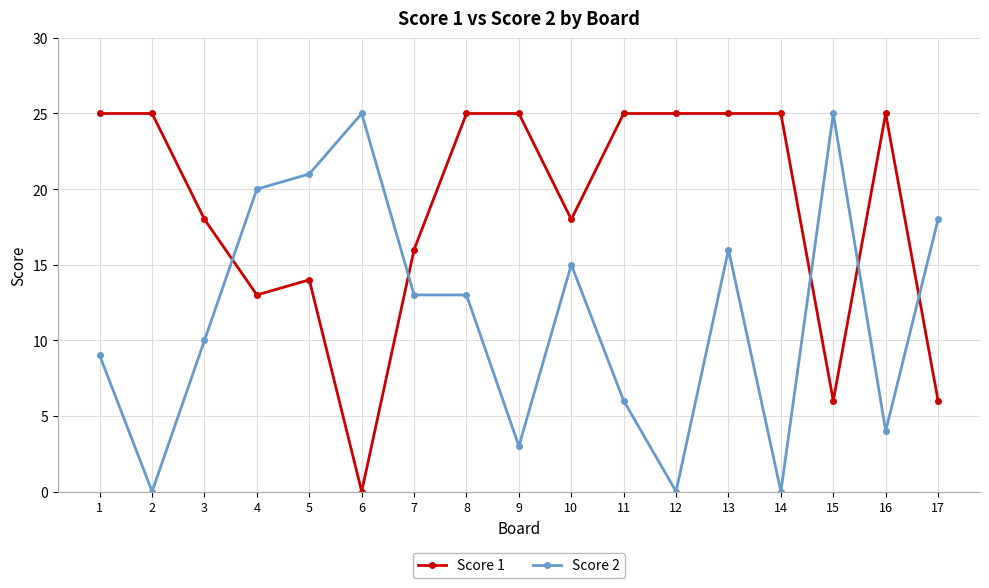

What are all the series names shown in the legend?

Score 1, Score 2